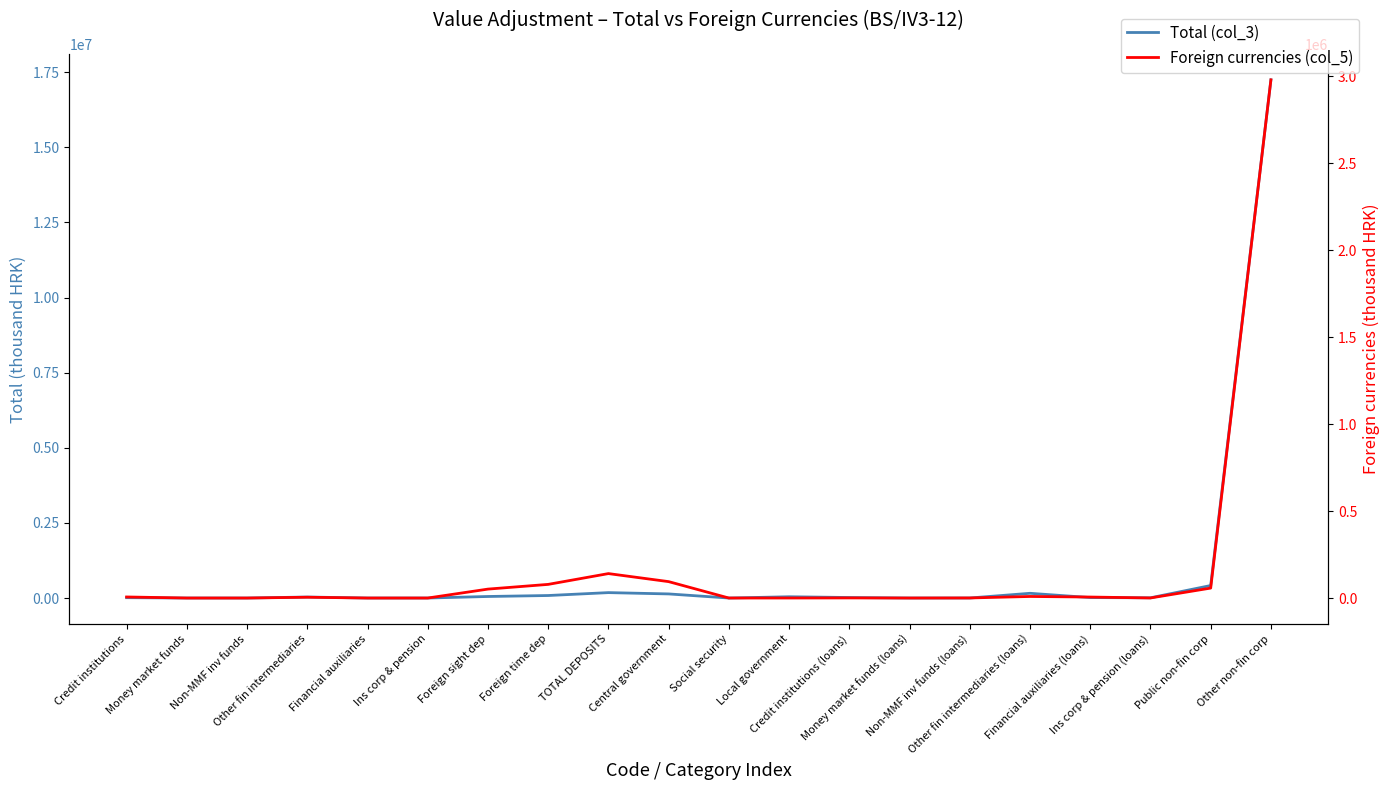

What is the label of the 20th point from the right?

Credit institutions